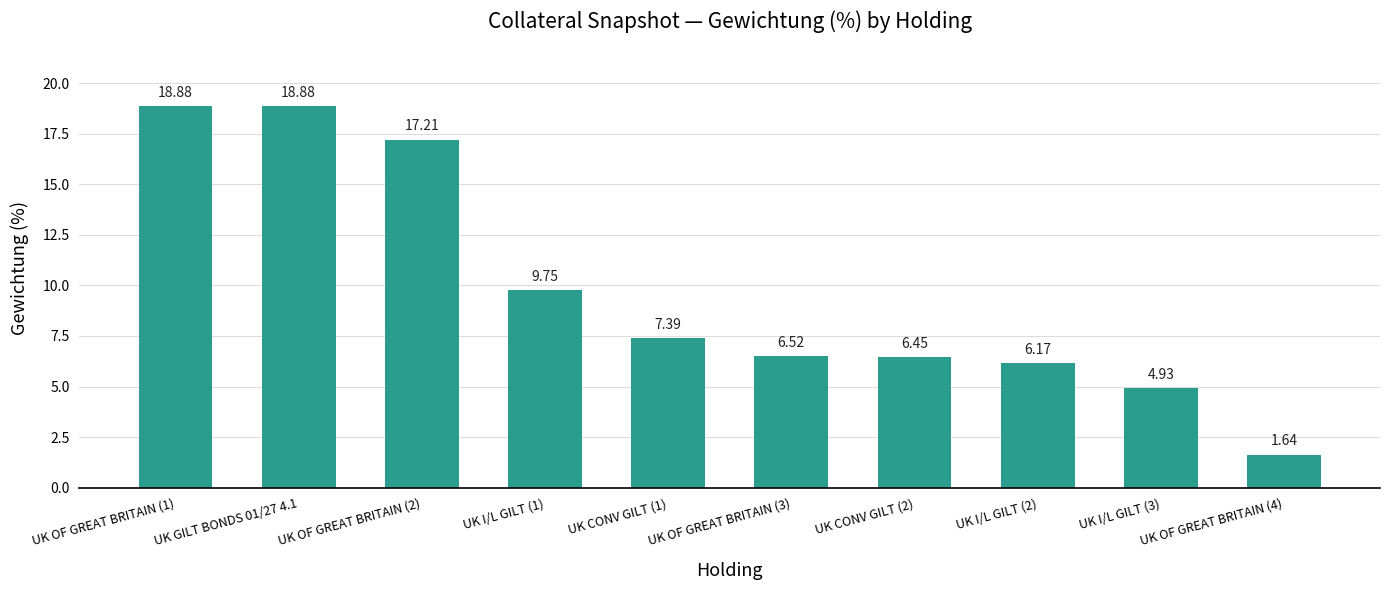

Where is the data nearest to the value 10?

UK I/L GILT (1)